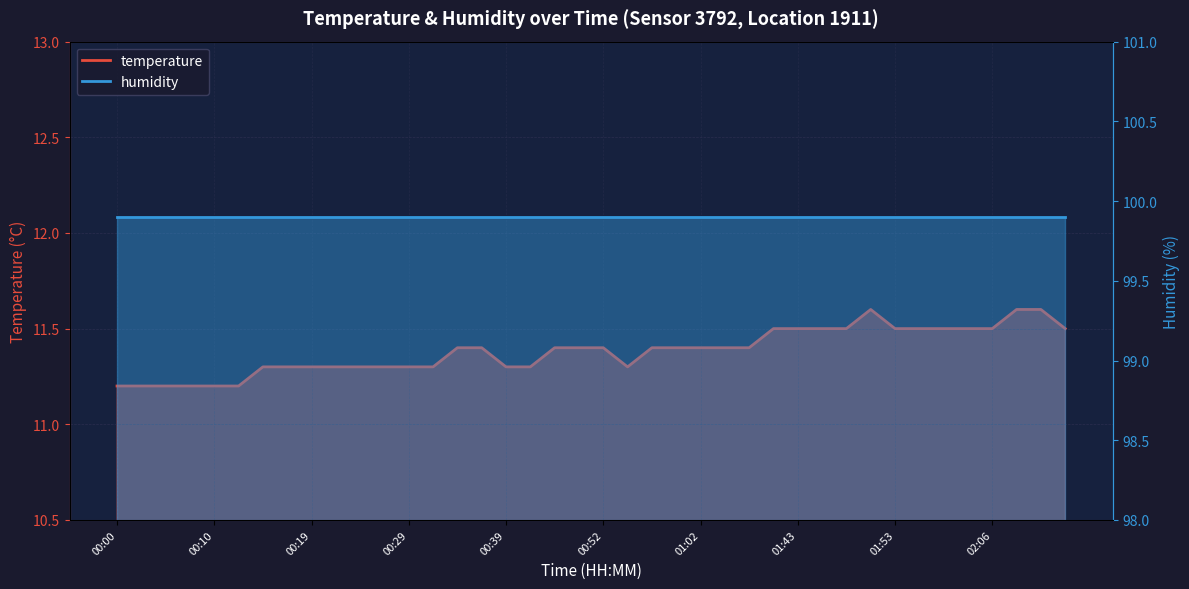

What is the sum of the values at 00:24 and 00:19?

22.6